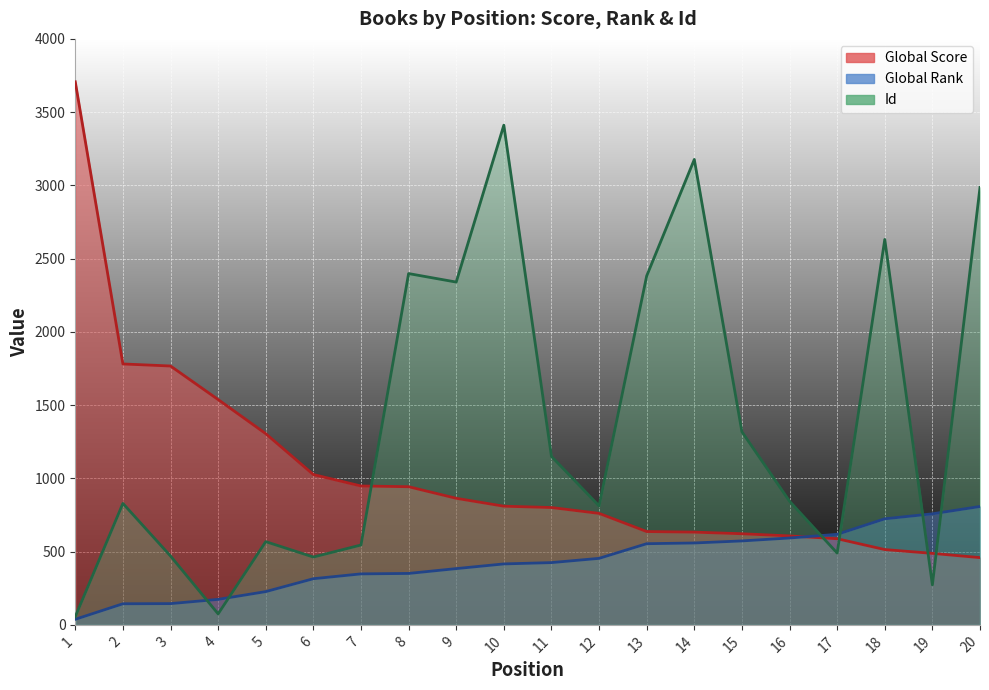

True or false: Global Rank and Id cross at least once.

True